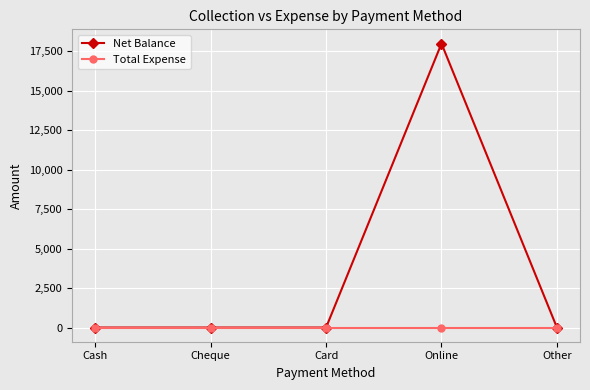

Which series has the largest range (max minus min)?

Net Balance